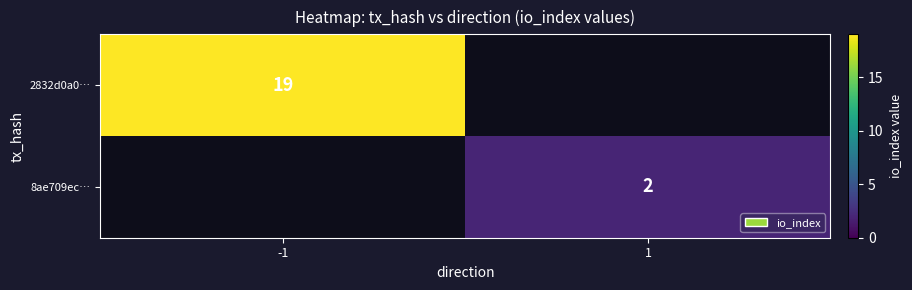

Is the value of 8ae709ec… at 1 greater than the value of 2832d0a0… at -1?

No